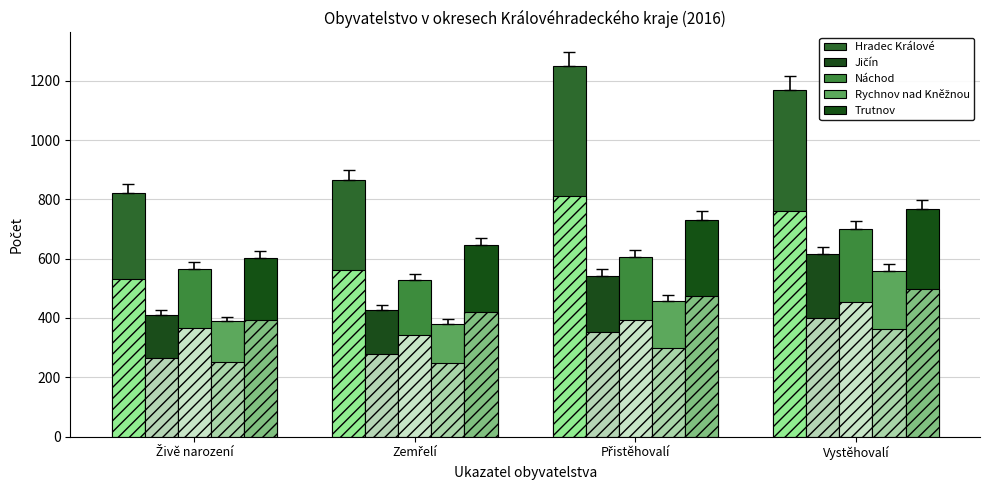

How many values in the Jičín series exceed 542?

1